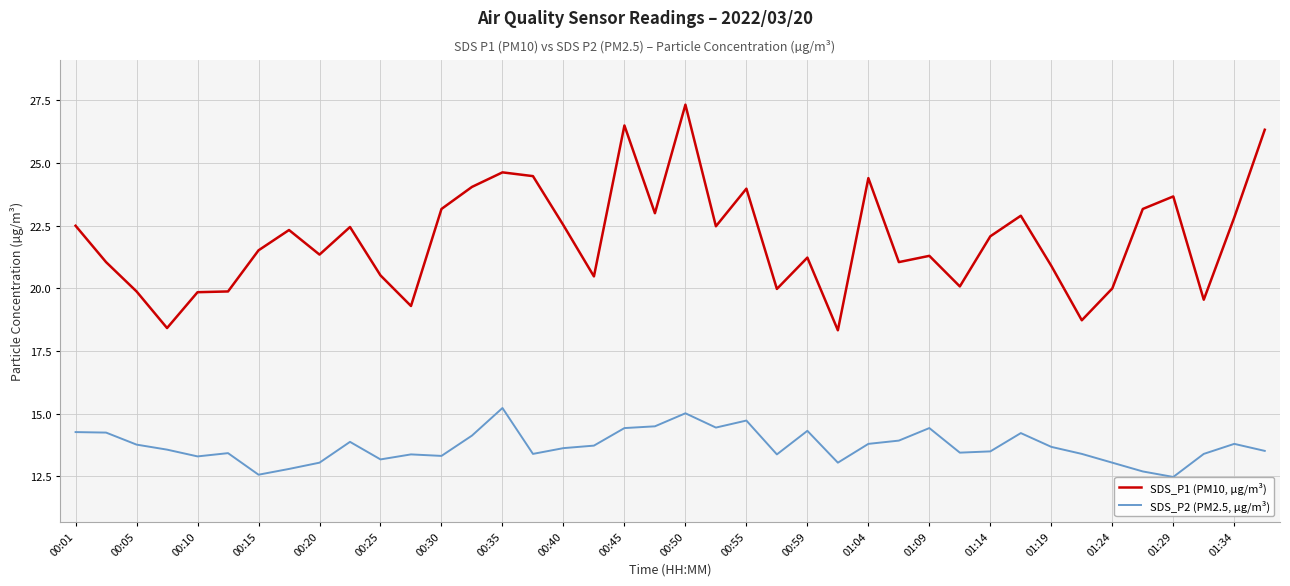

Is it true that SDS_P1 (PM10, µg/m³) equals 20.0 at 01:24?

True